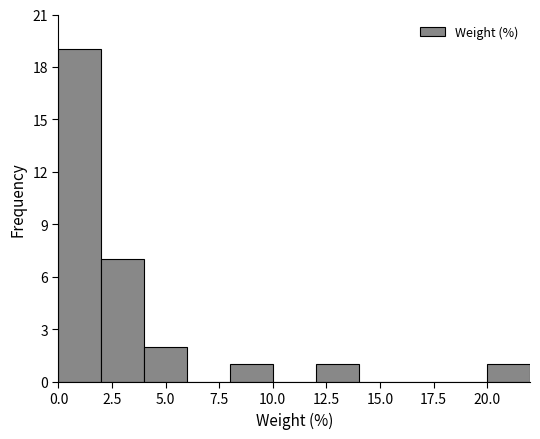

Reading left to right, list every bar in this chart as the range it spans on the x-axis followed by its height. The values are not printed on the chart, so give them approximately, as read against the axis.

0 to 2: 19
2 to 4: 7
4 to 6: 2
6 to 8: 0
8 to 10: 1
10 to 12: 0
12 to 14: 1
14 to 16: 0
16 to 18: 0
18 to 20: 0
20 to 22: 1